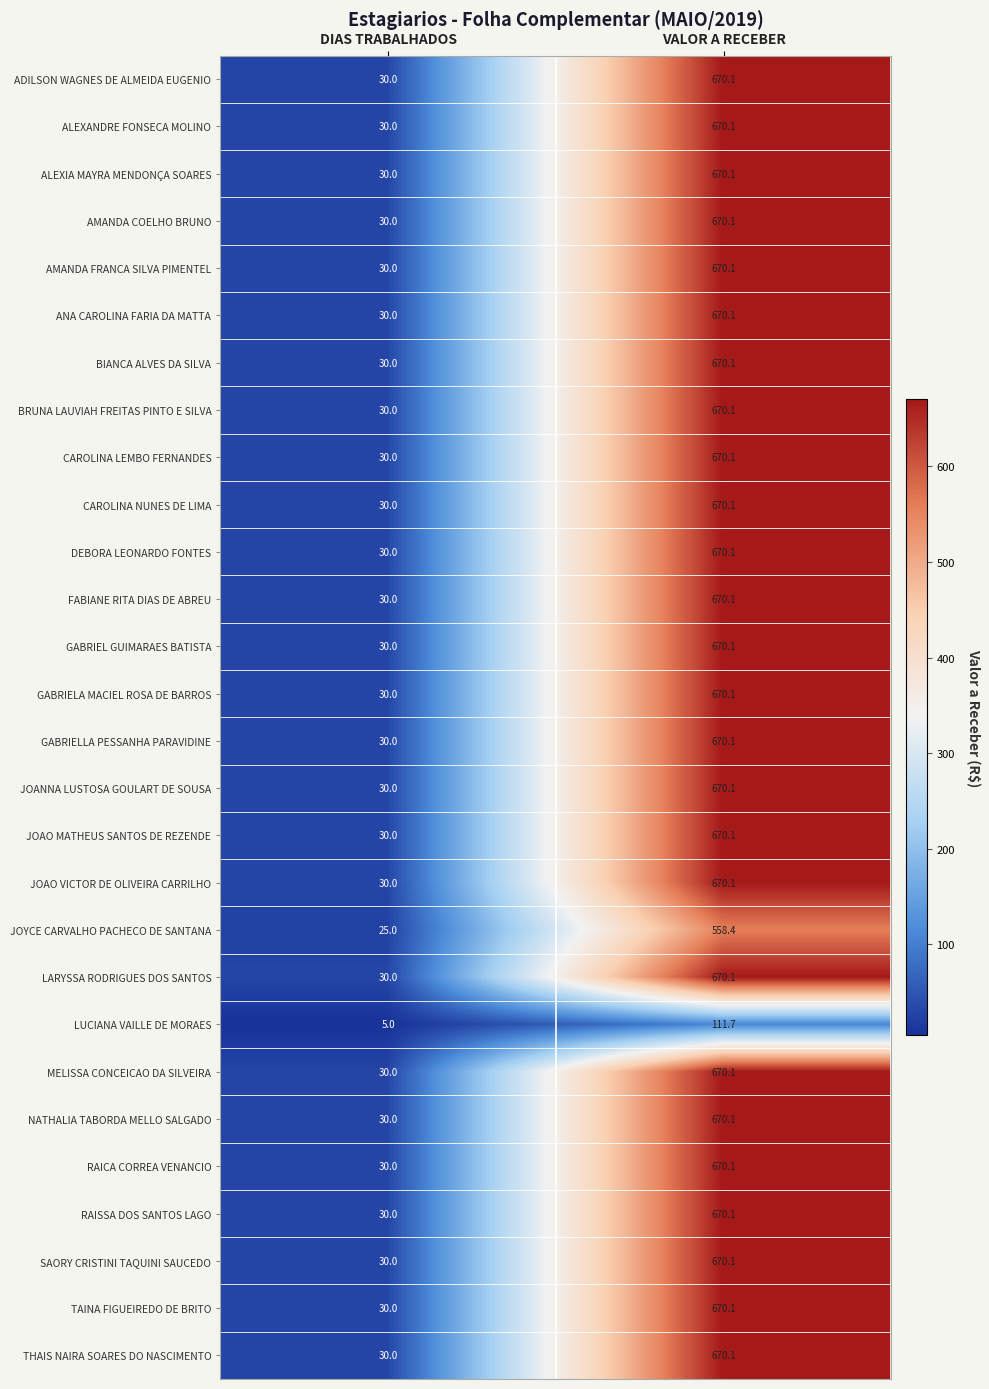

The ANA CAROLINA FARIA DA MATTA series shows 670.1 at VALOR A RECEBER. True or false?

True